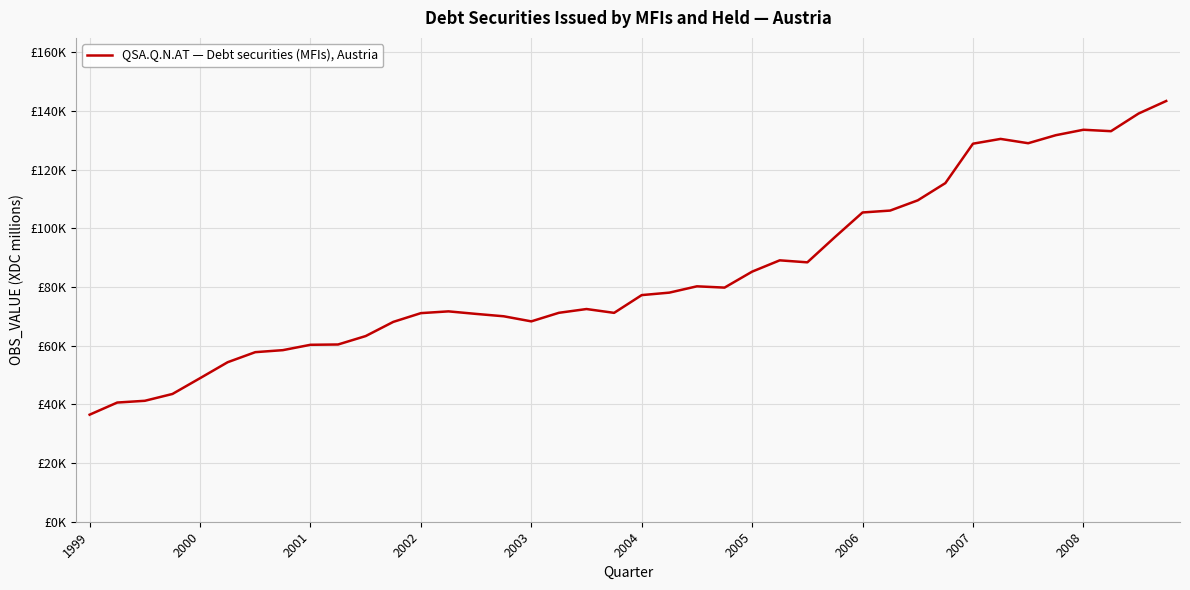

What is the average value?

84538